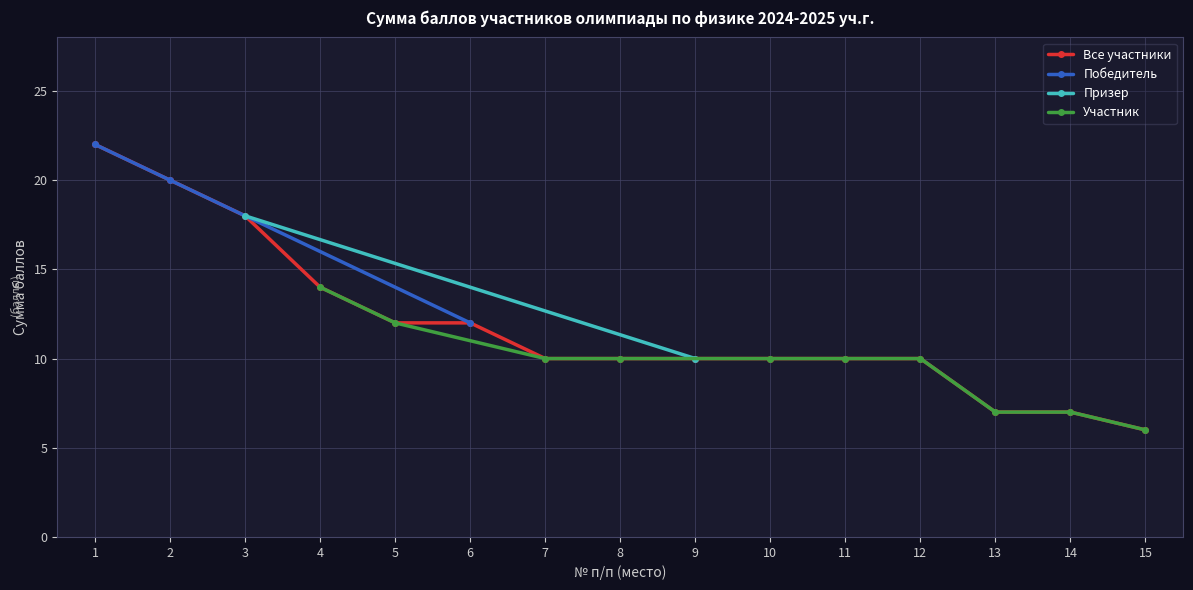

What is the maximum value for Все участники?

22